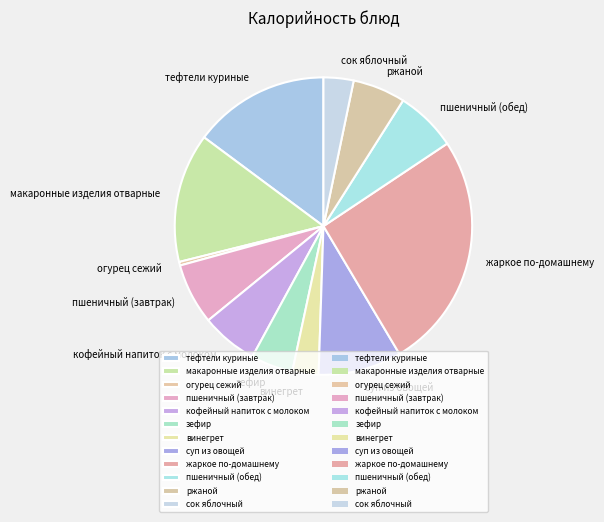

What is the ratio of the value at кофейный напиток с молоком to the value at суп из овощей?

0.7